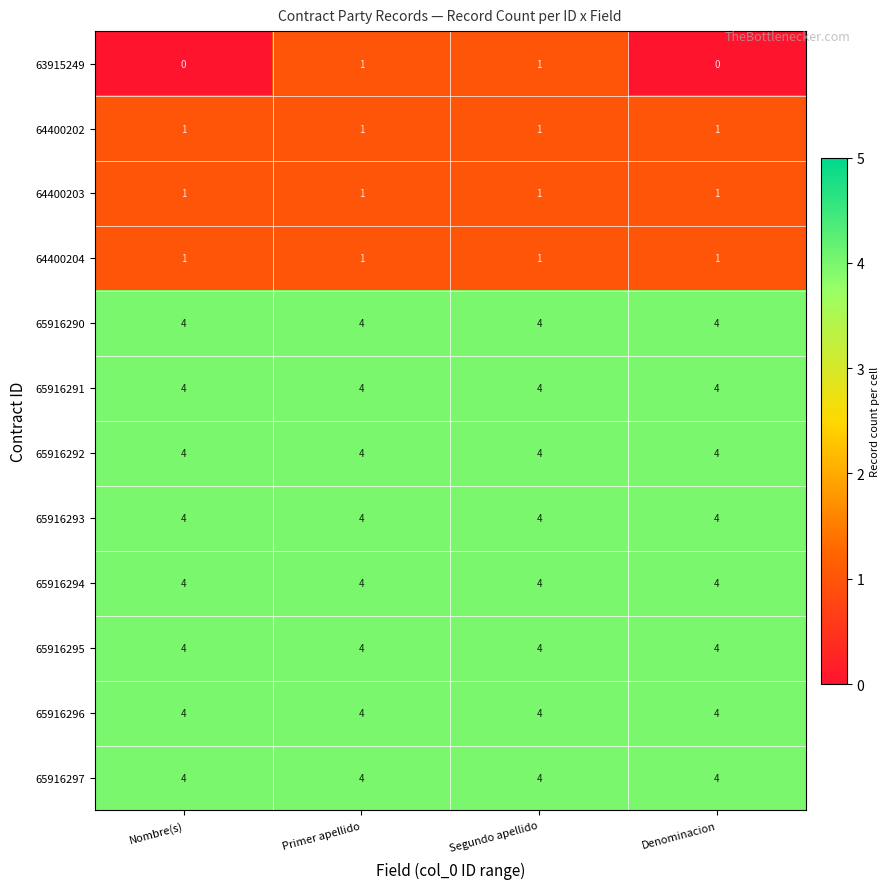

What is the highest value of the 65916293 series?

4